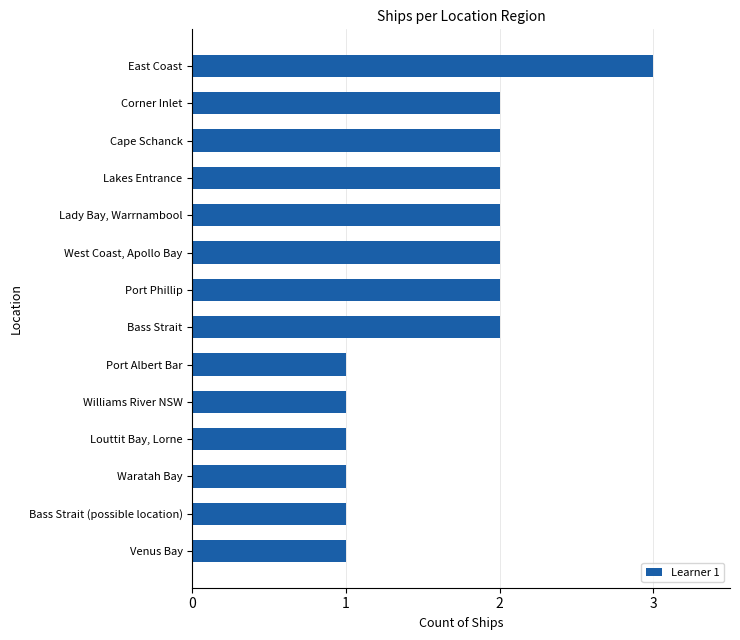

Reading bottom to top, transcribe all the data shown in this chart.

Venus Bay=1	Bass Strait (possible location)=1	Waratah Bay=1	Louttit Bay, Lorne=1	Williams River NSW=1	Port Albert Bar=1	Bass Strait=2	Port Phillip=2	West Coast, Apollo Bay=2	Lady Bay, Warrnambool=2	Lakes Entrance=2	Cape Schanck=2	Corner Inlet=2	East Coast=3